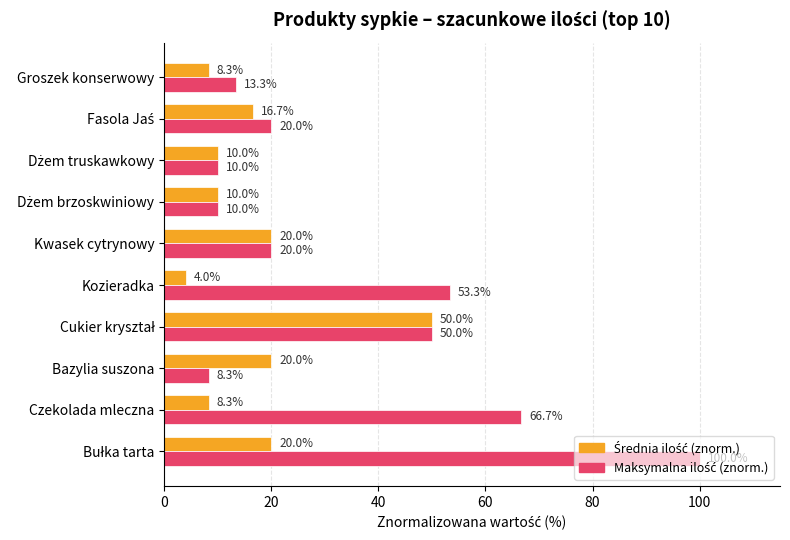

What is the total value across all series at Kozieradka?

57.3